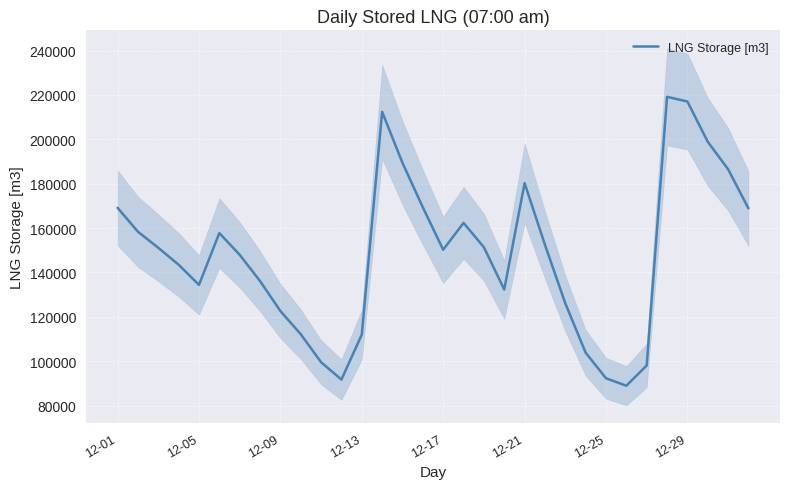

The value of LNG Storage [m3] at 12-21 is 234652.5. True or false?

False